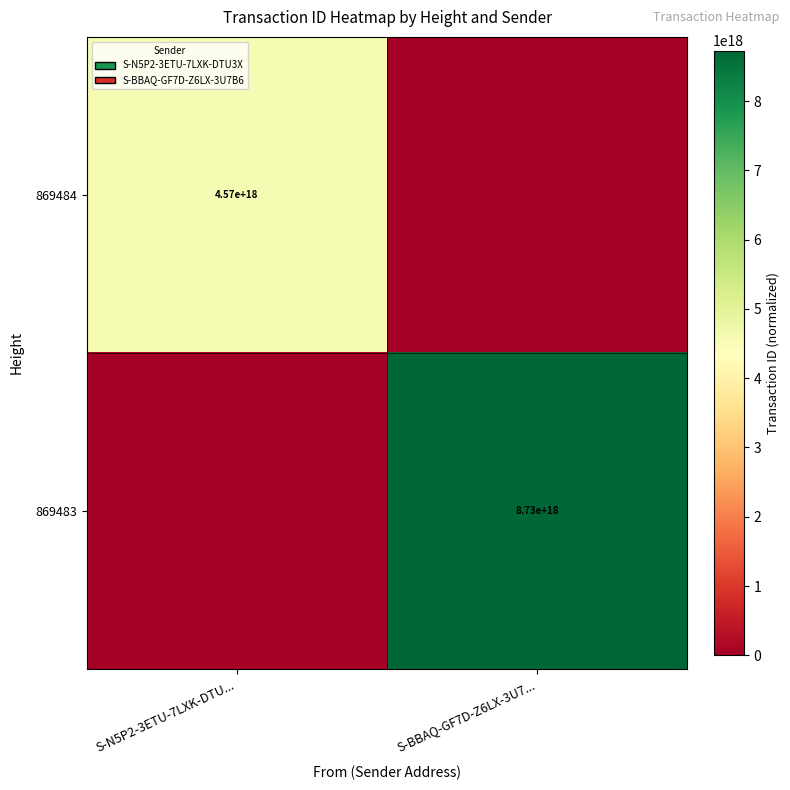

Is it true that 869483 equals 8730000000000000000 at S-BBAQ-GF7D-Z6LX-3U7...?

True